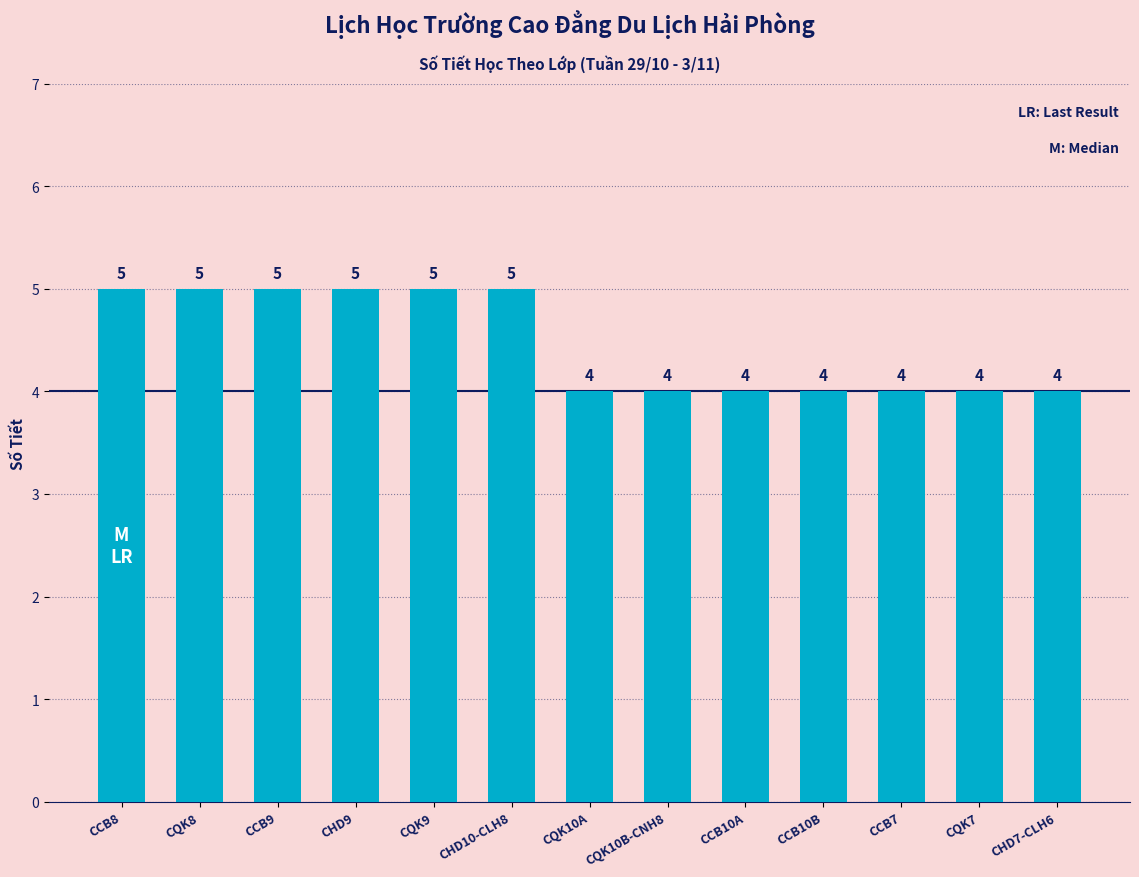

Reading left to right, extract all data points from this chart.

CCB8=5	CQK8=5	CCB9=5	CHD9=5	CQK9=5	CHD10-CLH8=5	CQK10A=4	CQK10B-CNH8=4	CCB10A=4	CCB10B=4	CCB7=4	CQK7=4	CHD7-CLH6=4